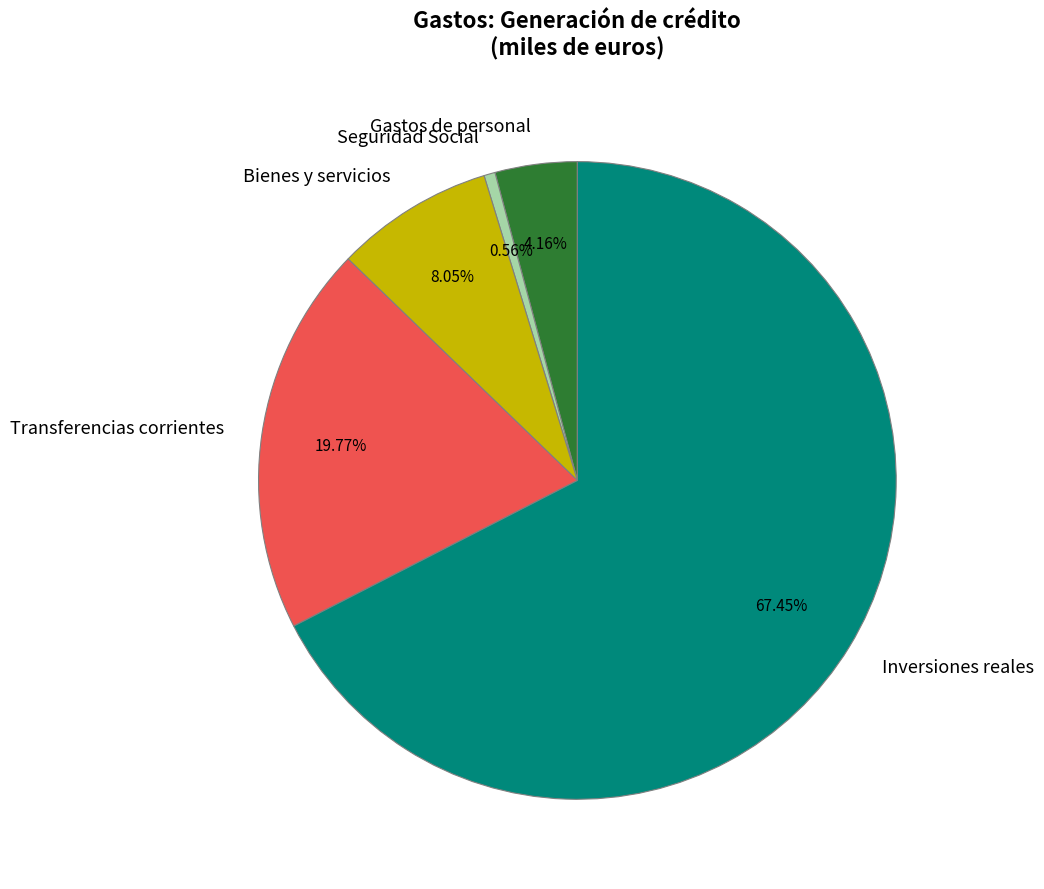

Does Inversiones reales account for over 50% of the chart?

Yes